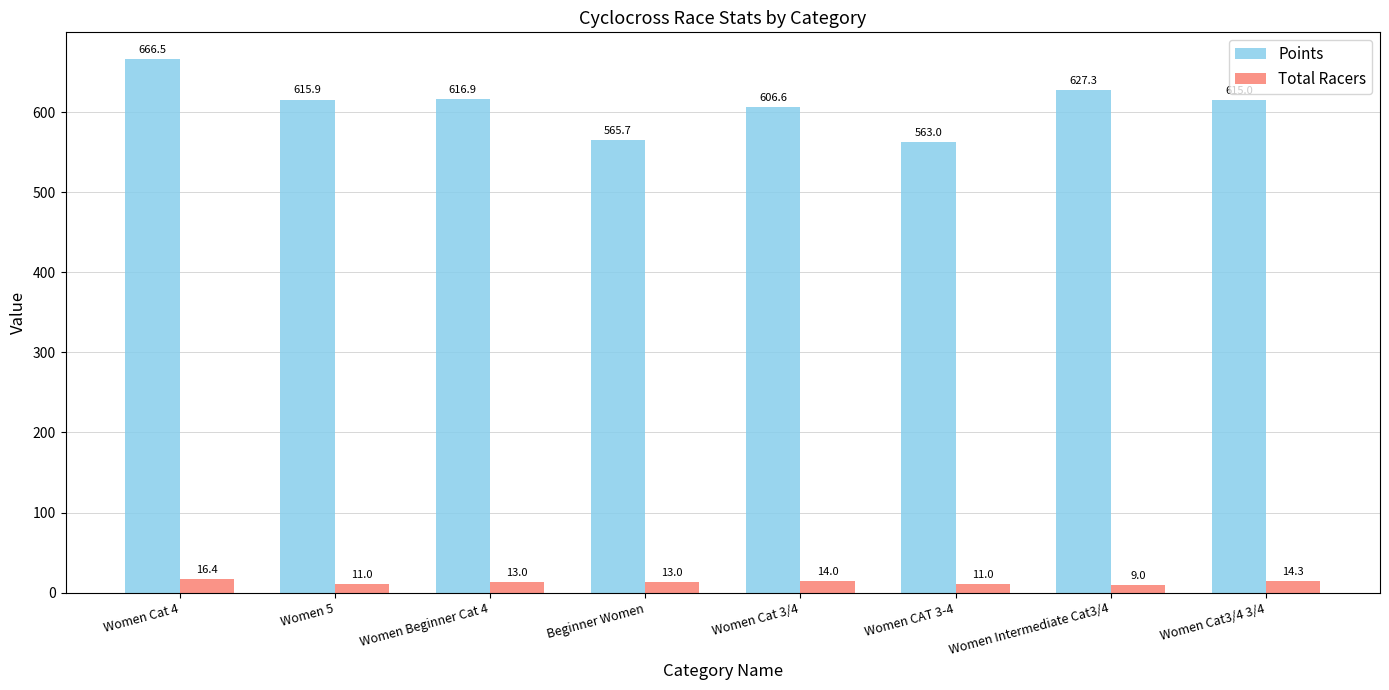

Which category has the lowest value in the Points series?

Women CAT 3-4